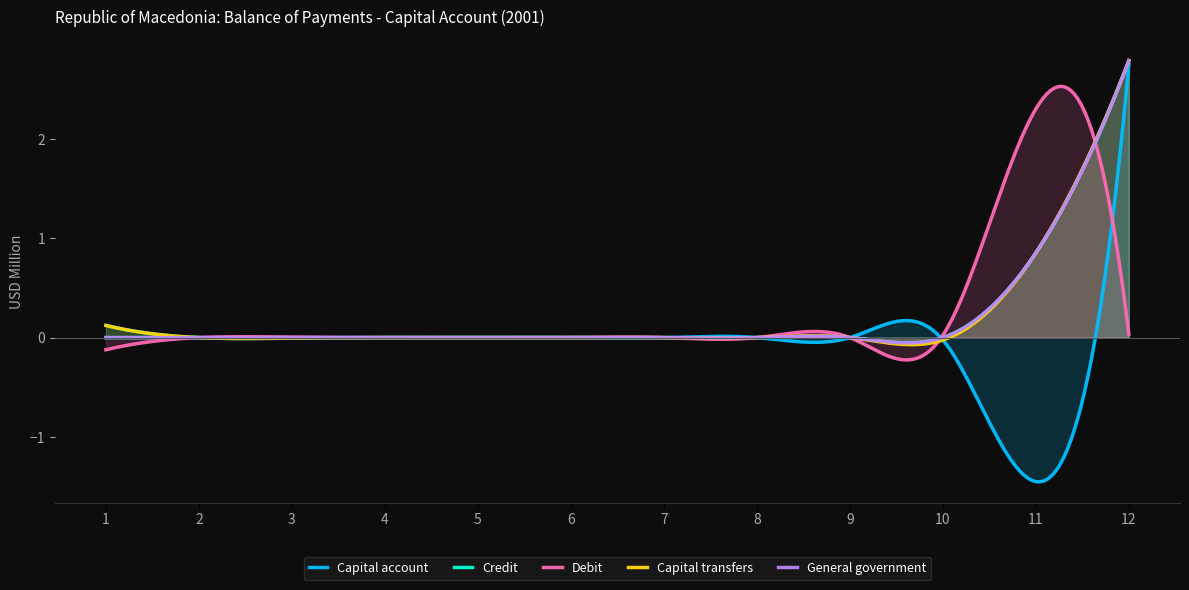

Where is General government nearest to the value 1?

11